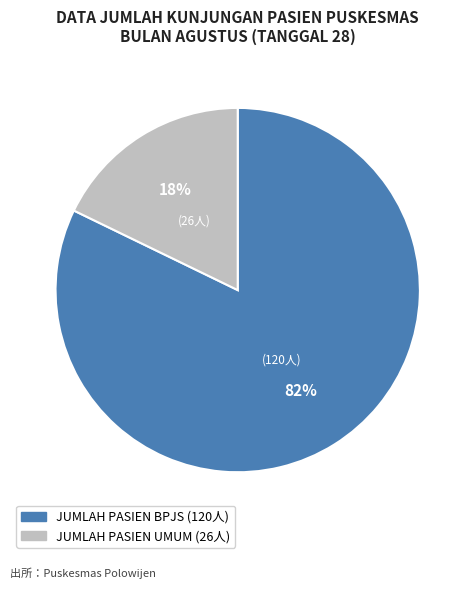

Combined, do JUMLAH PASIEN UMUM and JUMLAH PASIEN BPJS account for over 50%?

Yes